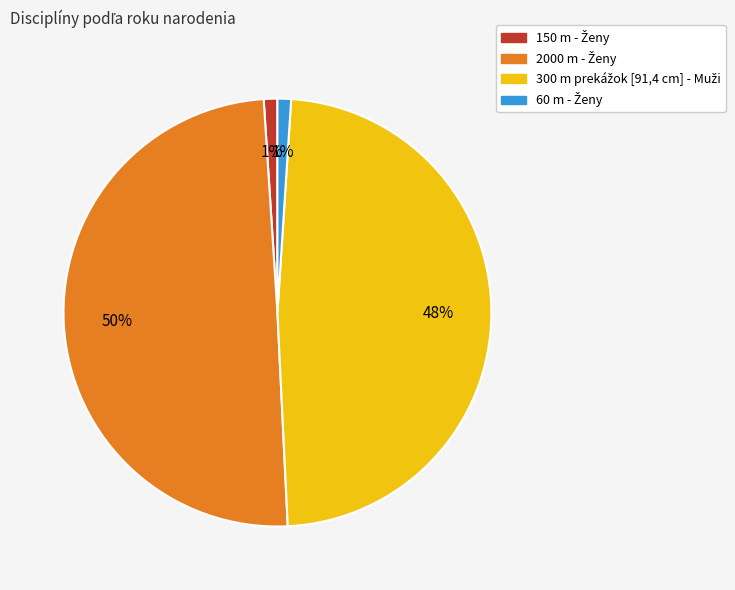

To the nearest percent, what is the average slice percentage?

25%